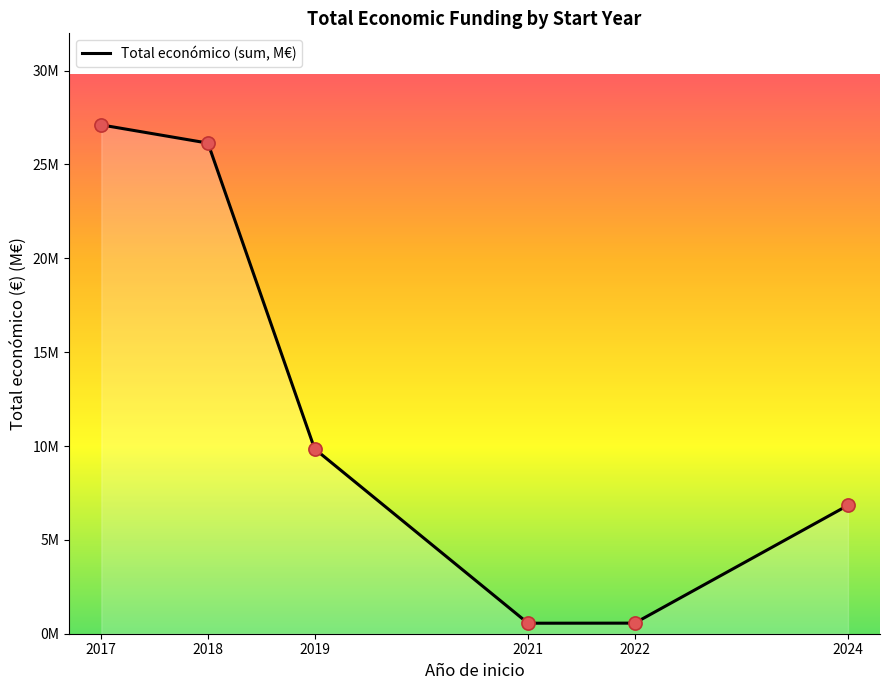

Between 2024 and 2017, which is larger?

2017